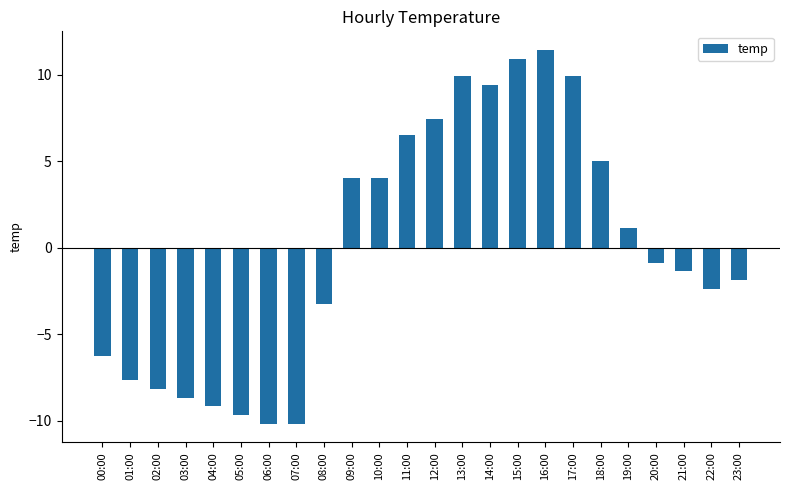

What is the label of the 7th bar from the right?

17:00